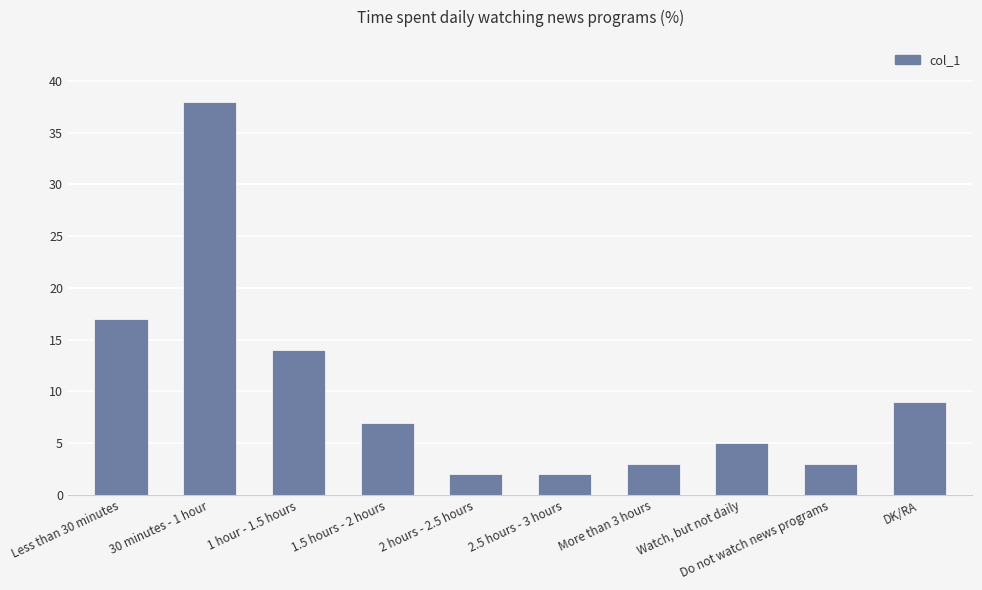

True or false: the data shows 2 at 2.5 hours - 3 hours.

True